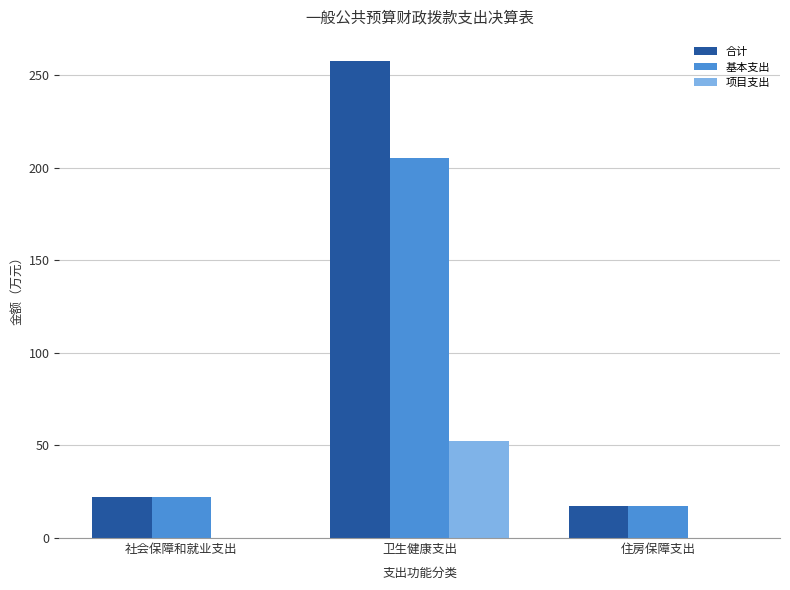

What are all the series names shown in the legend?

合计, 基本支出, 项目支出